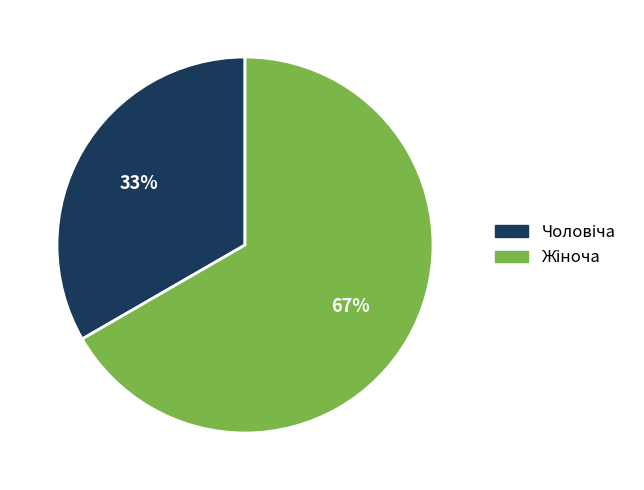

To the nearest percent, what is the average slice percentage?

50%